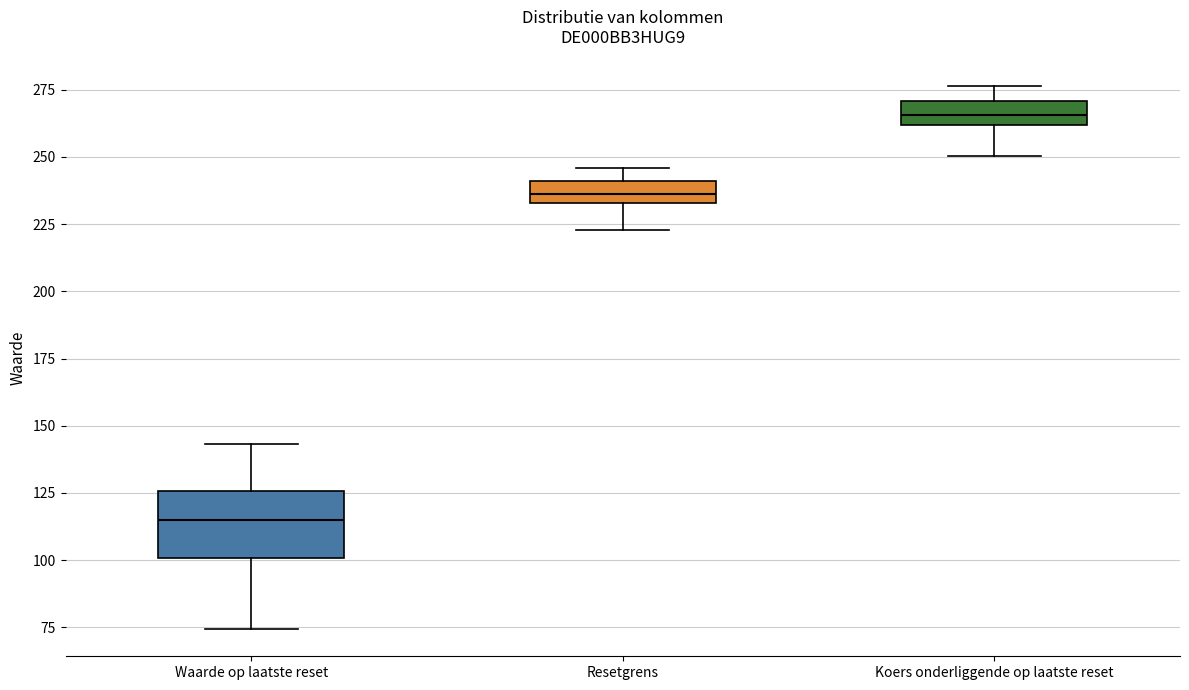

Where does the lower whisker of the box for Resetgrens end on the y-axis? The values are not printed on the chart, so give them approximately, as read against the axis.

225